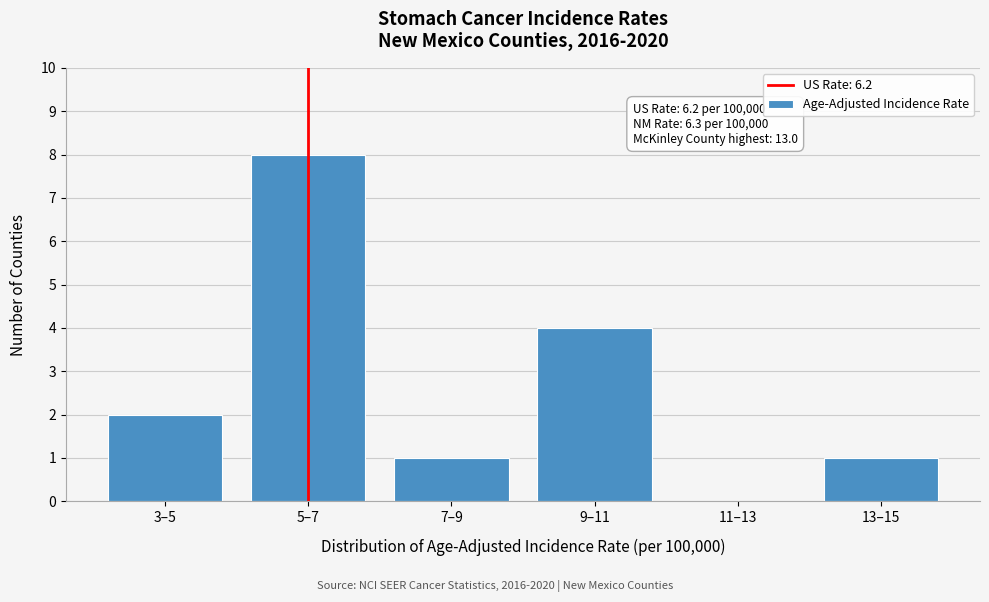

Reading left to right, what are all the values shown in this chart?

3–5=2	5–7=8	7–9=1	9–11=4	11–13=0	13–15=1